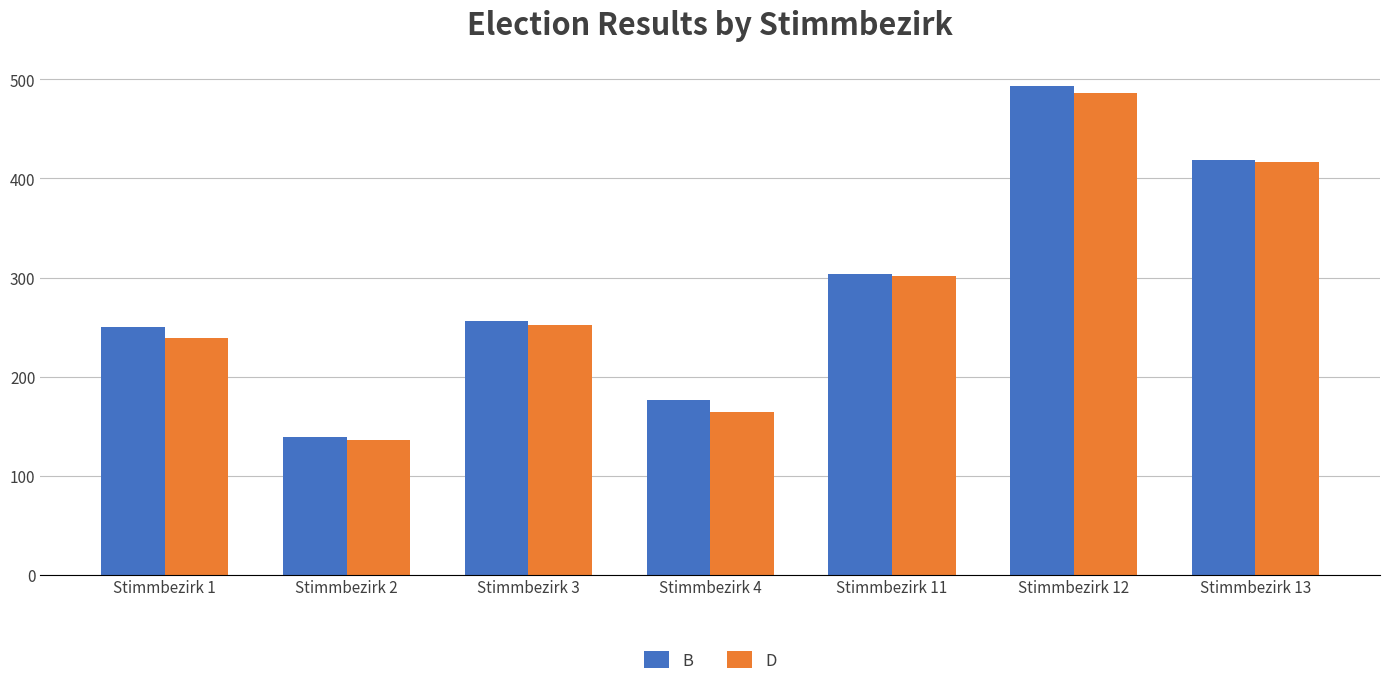

What value does the D series have at Stimmbezirk 3, to the nearest 10?

250